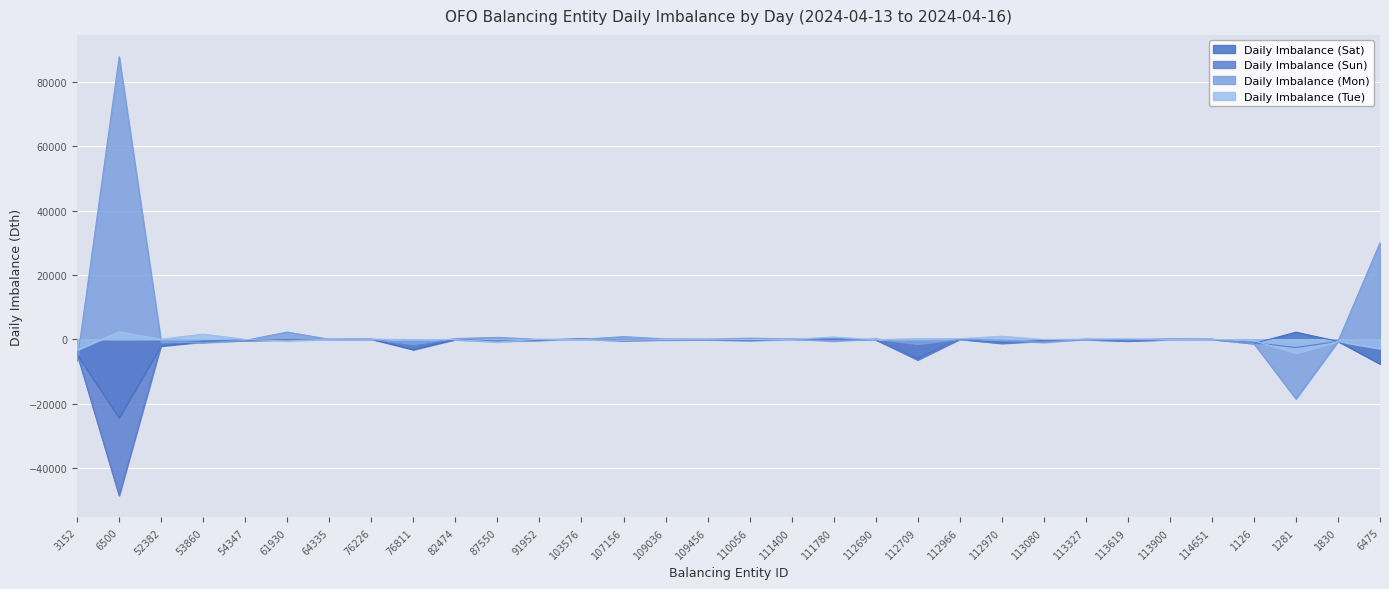

True or false: Daily Imbalance (Mon) has a value of 56 at 76226.

False